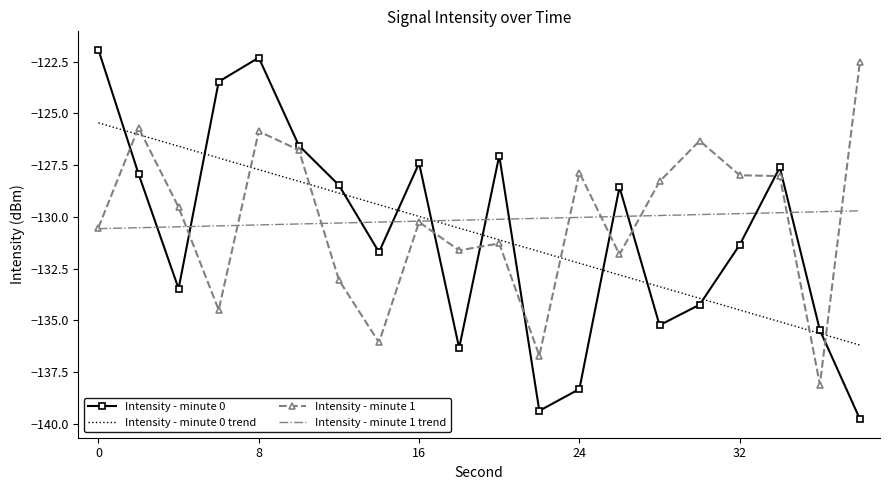

What is the total value across all series at 18?

-268.0